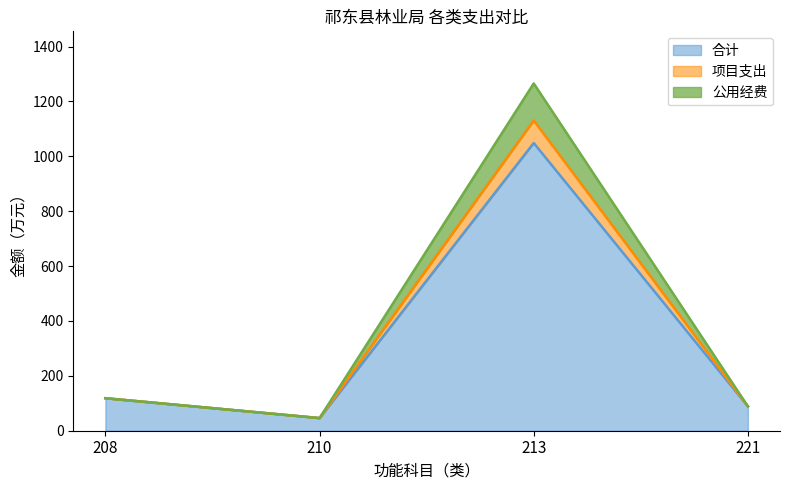

True or false: 项目支出 has more than 2 interior local peaks.

False